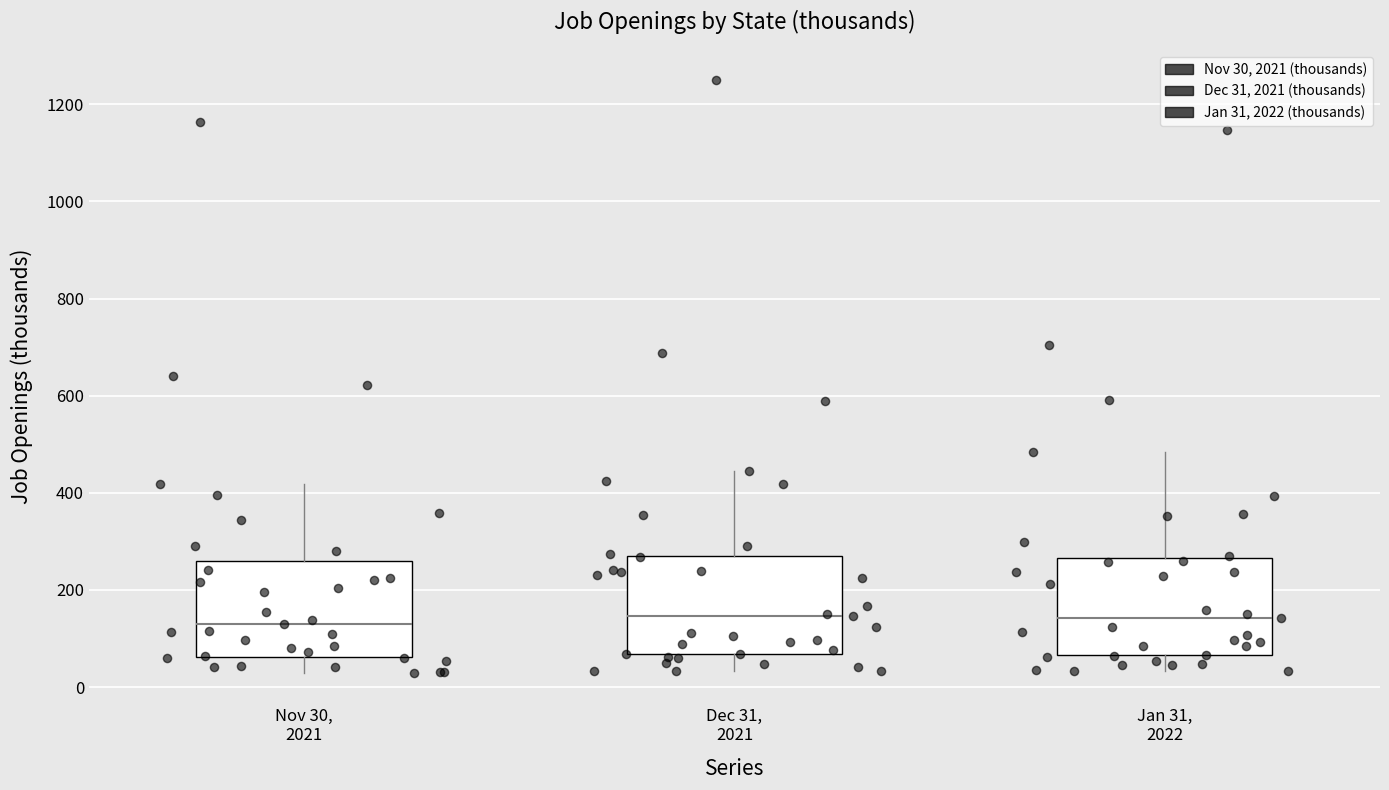

Reading left to right, read every box against the y-axis: the position of its median line, the range the box covers, and the ends of its whiskers. The values are not printed on the chart, so give them approximately, as read against the axis.

Nov 30, 2021: median 120, box 60 to 260, whiskers 20 to 420
Dec 31, 2021: median 140, box 60 to 280, whiskers 40 to 440
Jan 31, 2022: median 140, box 60 to 260, whiskers 40 to 480